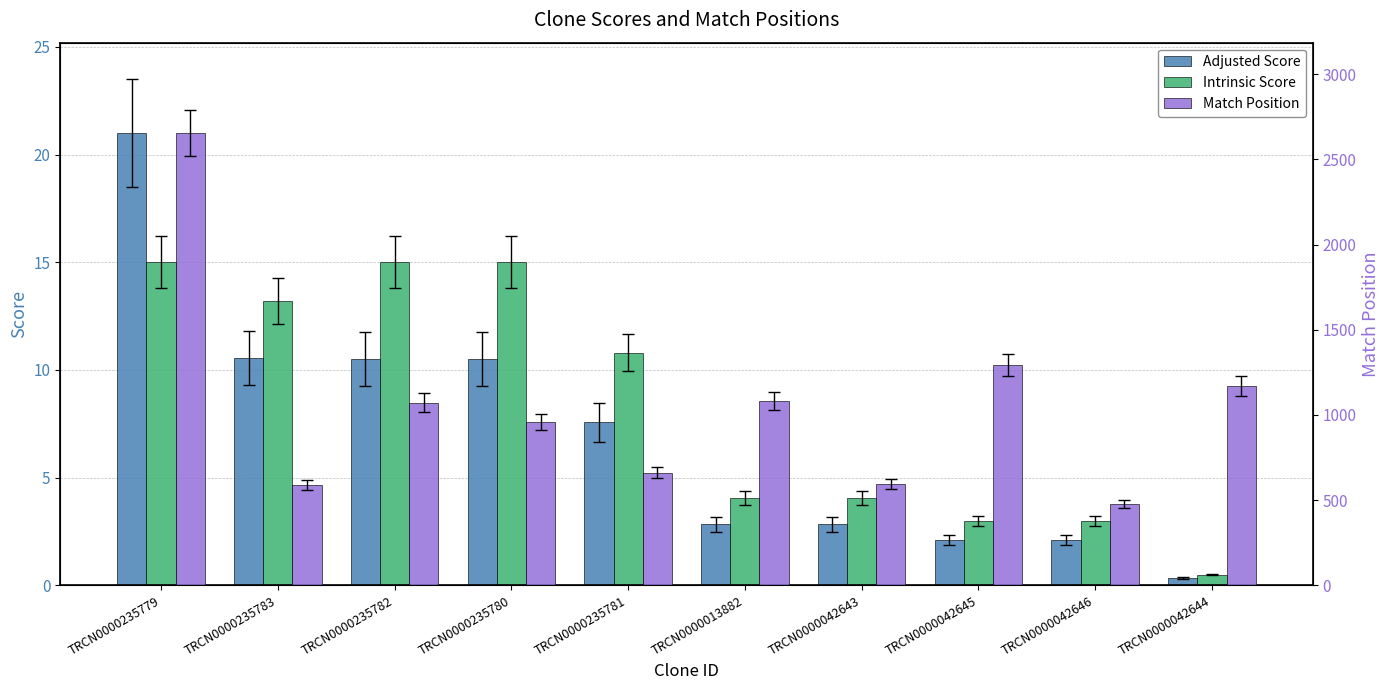

What is the sum of all Adjusted Score values?

70.3